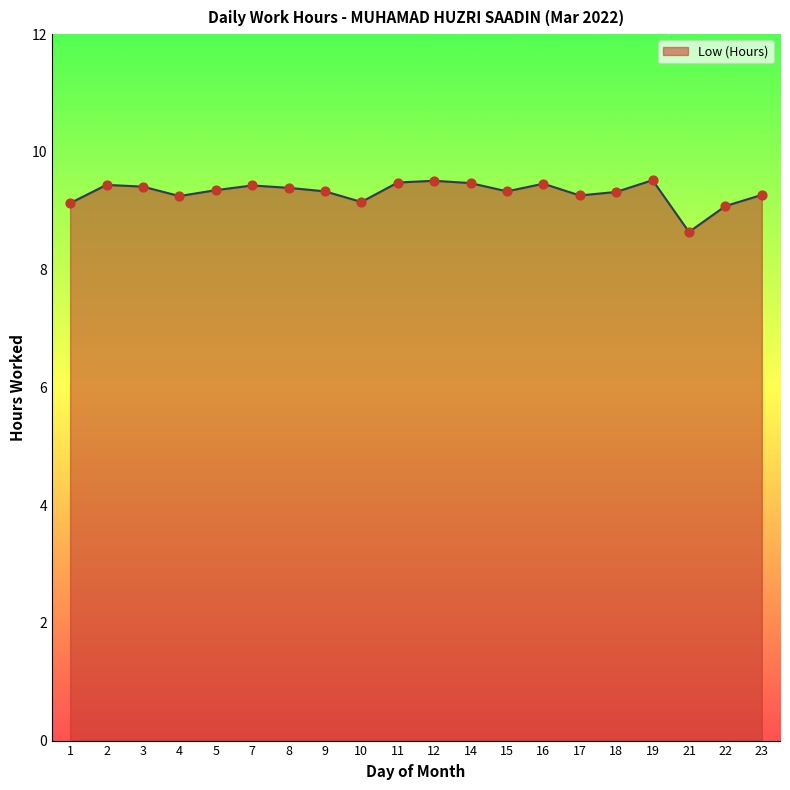

Which series reaches the maximum Y coordinate?

Low (Hours) line